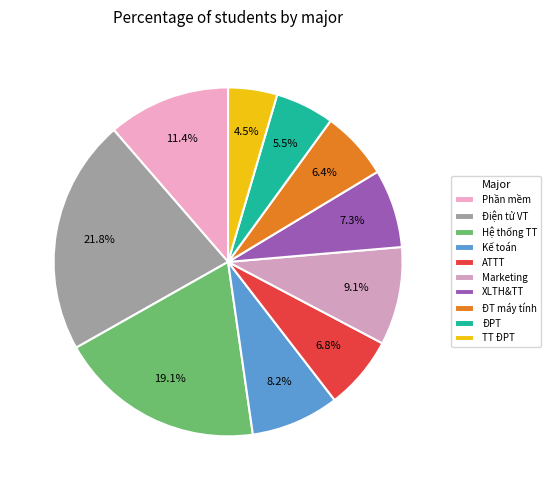

Which category has the smallest portion of the pie?

TT ĐPT